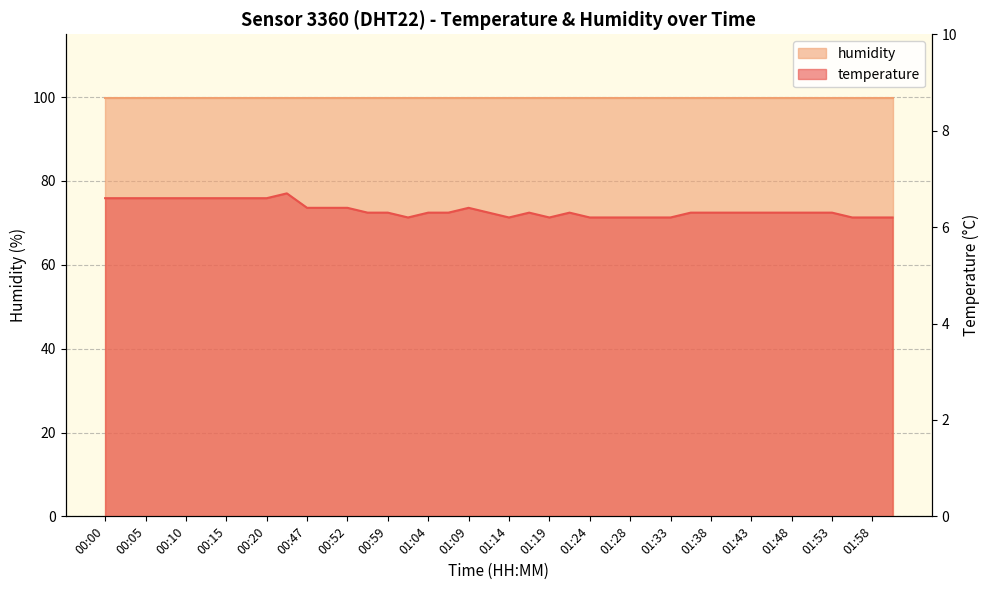

Between 01:16 and 01:46, which is larger?

01:16